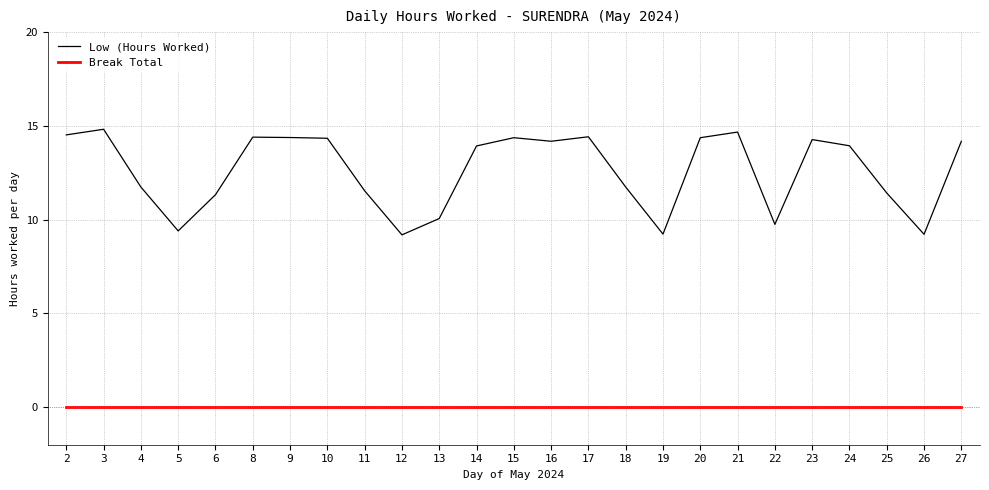

Rank the series by their maximum value, from highest to lowest.

Low (Hours Worked), Break Total